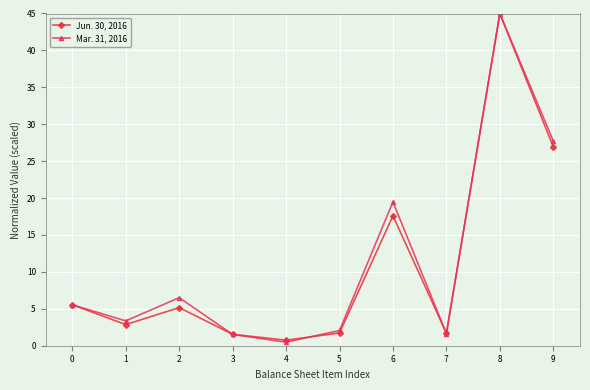

Rank the series by their maximum value, from lowest to highest.

Mar. 31, 2016, Jun. 30, 2016